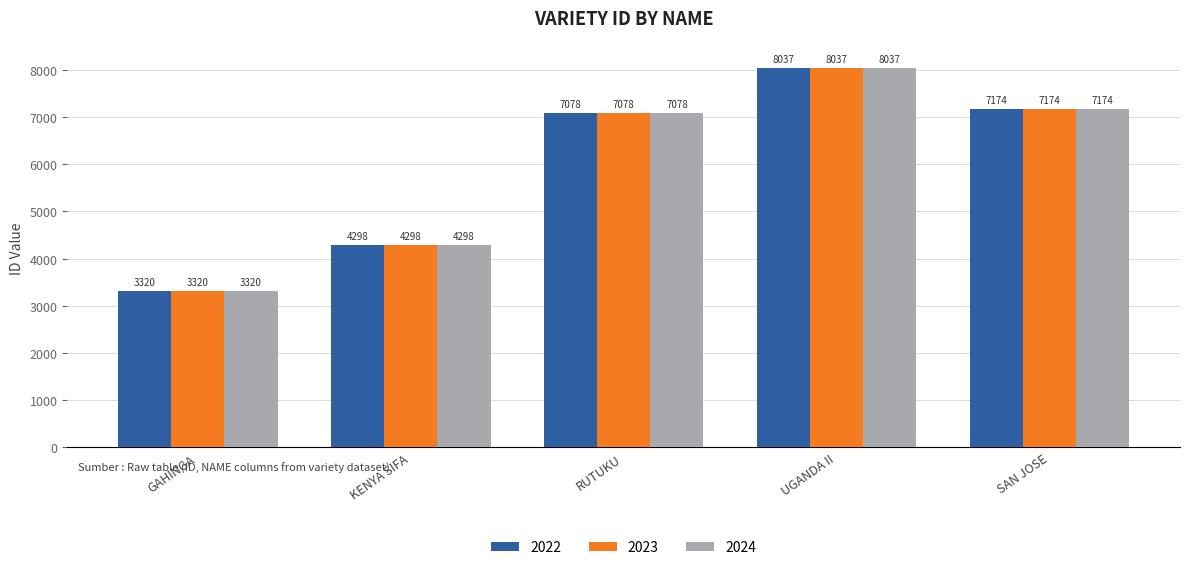

Rank the categories by 2023 value from highest to lowest.

UGANDA II, SAN JOSE, RUTUKU, KENYA SIFA, GAHINGA